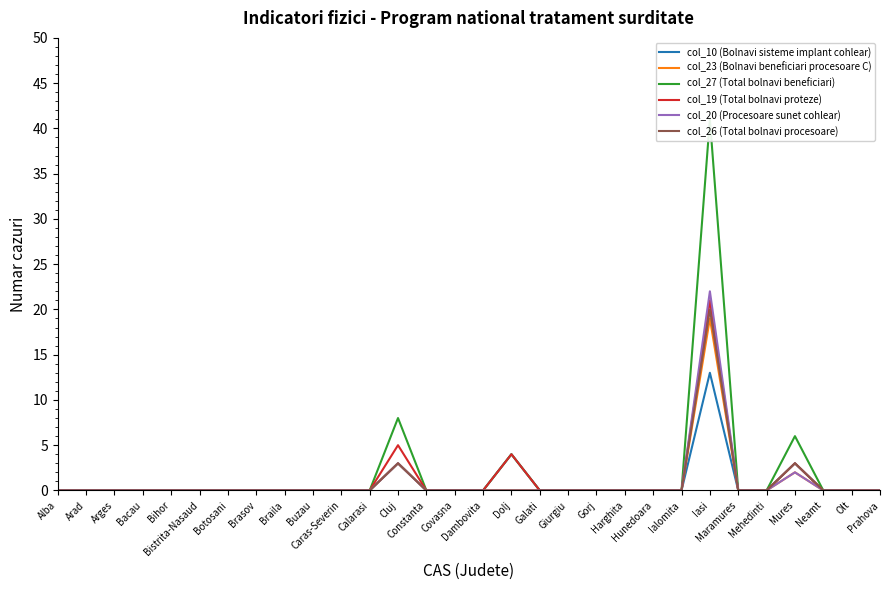

What is the sum of all col_27 (Total bolnavi beneficiari) values?

59